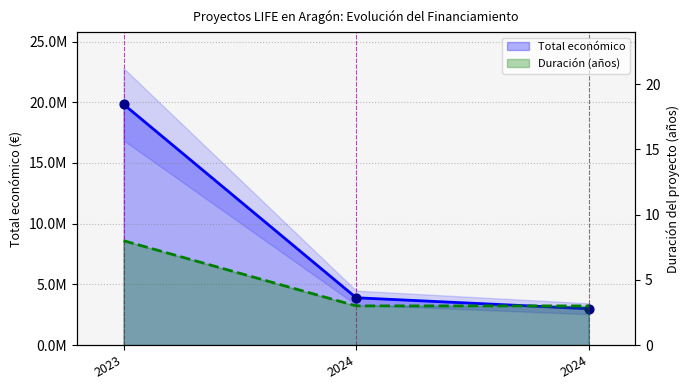

What is the change in value from 2023 to 2024?

-15935882